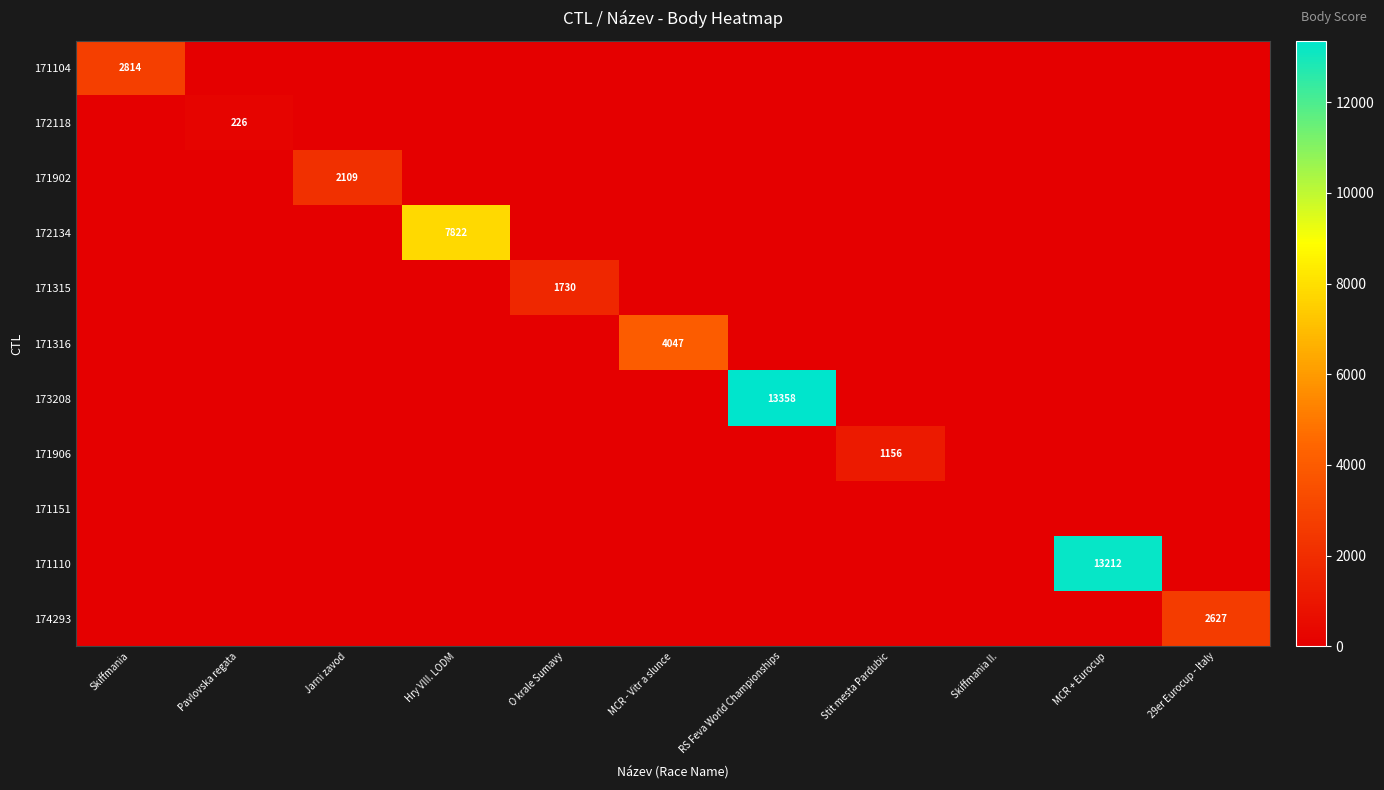

What is the total value across all series at MCR + Eurocup?

13212